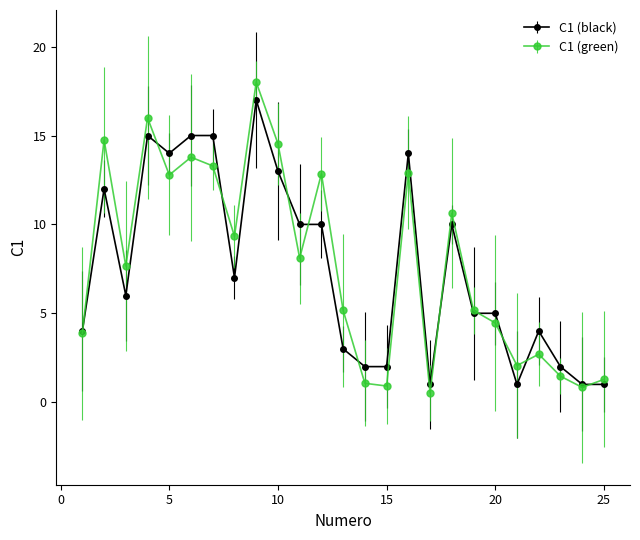

Which series has the widest spread of values?

C1 (green)